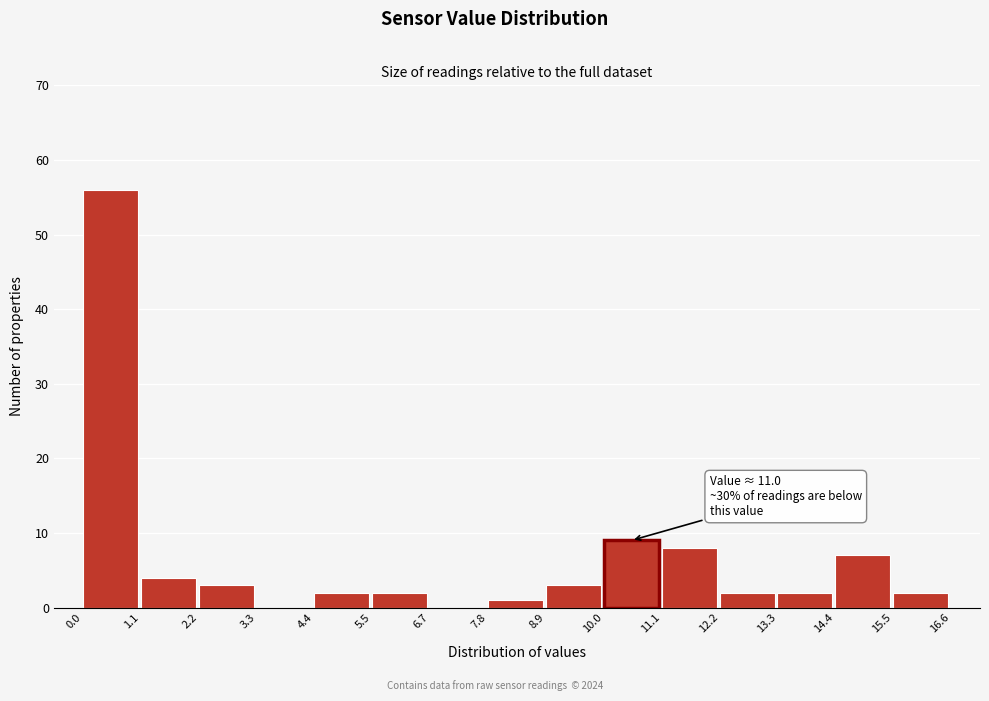

Which range on the x-axis has the tallest bar?

0.0 to 1.1